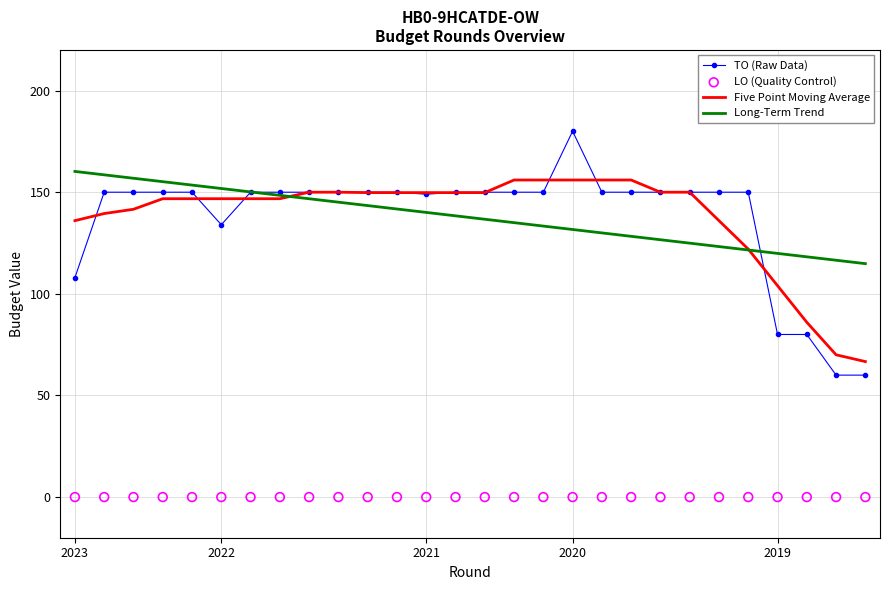

What is the minimum value for Long-Term Trend?

114.8